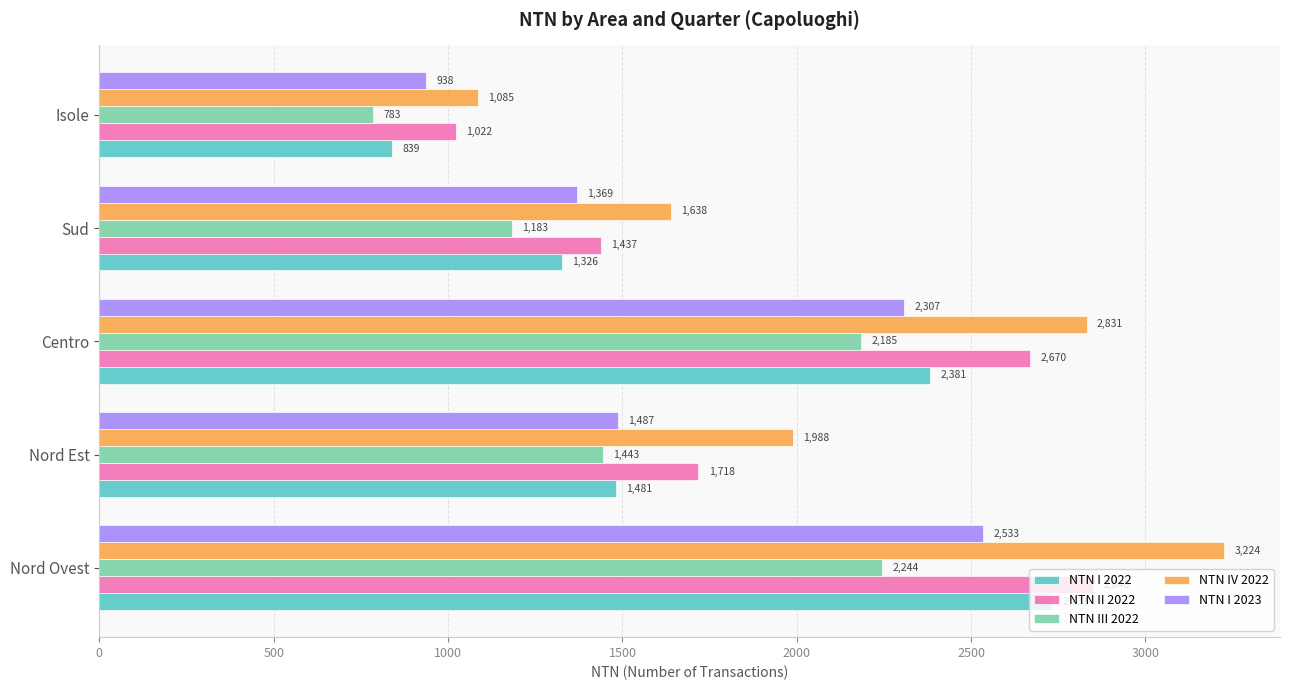

What is the sum of all NTN I 2023 values?

8632.9